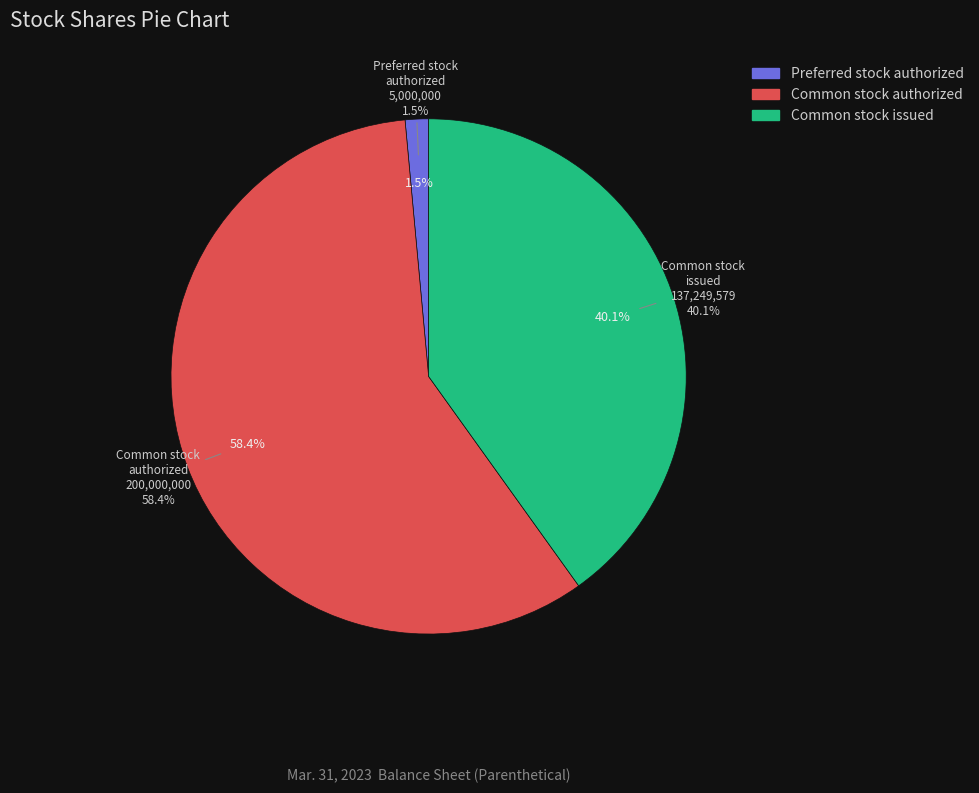

Does Common stock authorized represent more than half of the total?

Yes